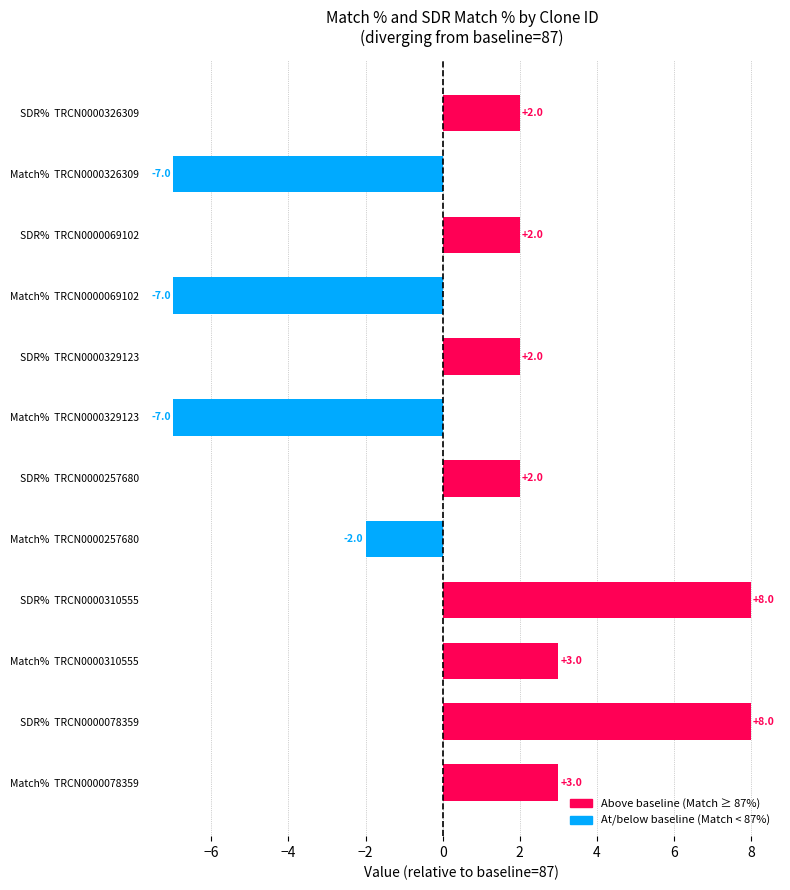

Where is the data nearest to the value 0?

Match%  TRCN0000257680